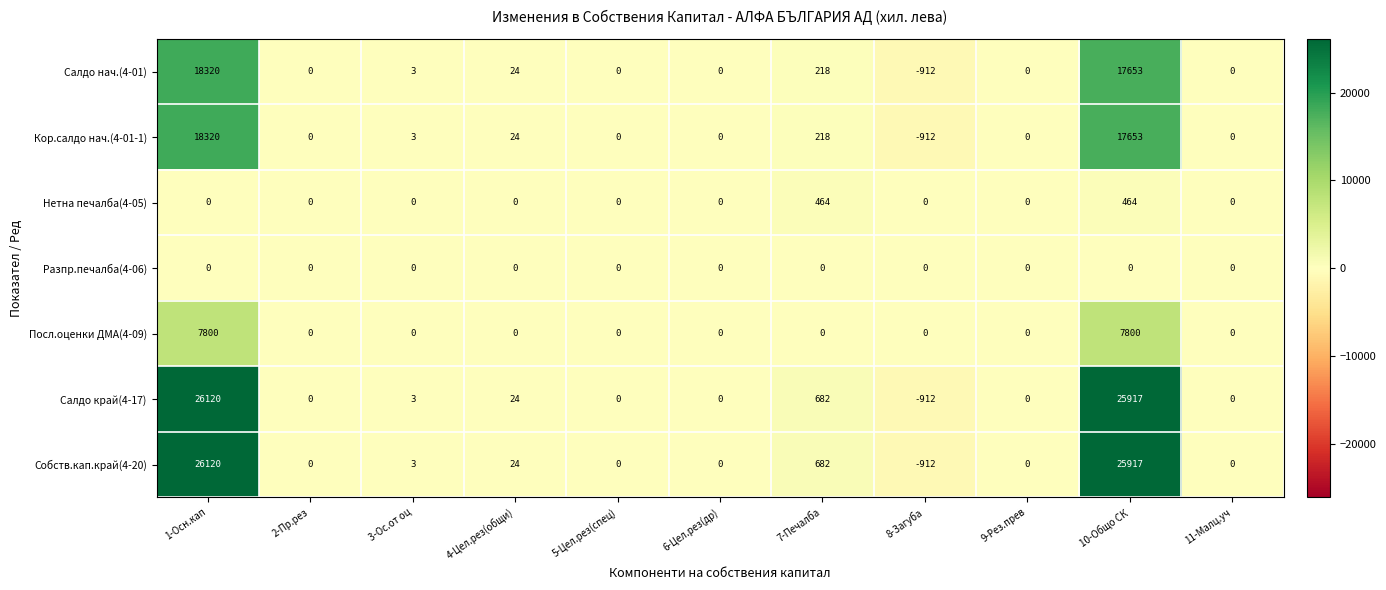

What is the smallest value displayed?

-912